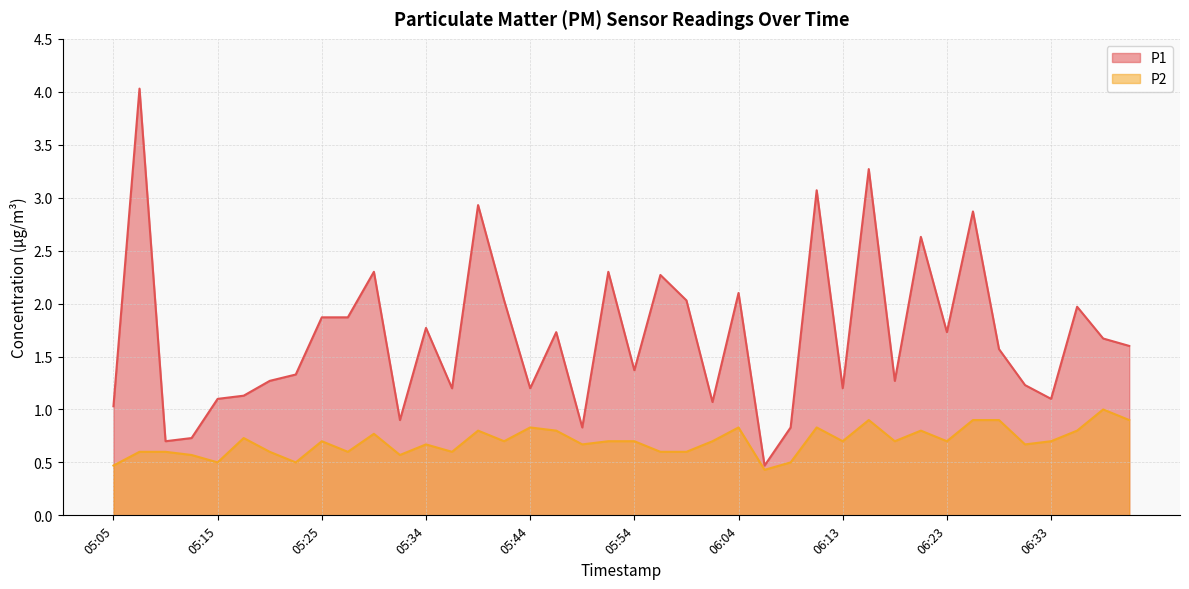

How many interior local valleys does the P2 series have?

12